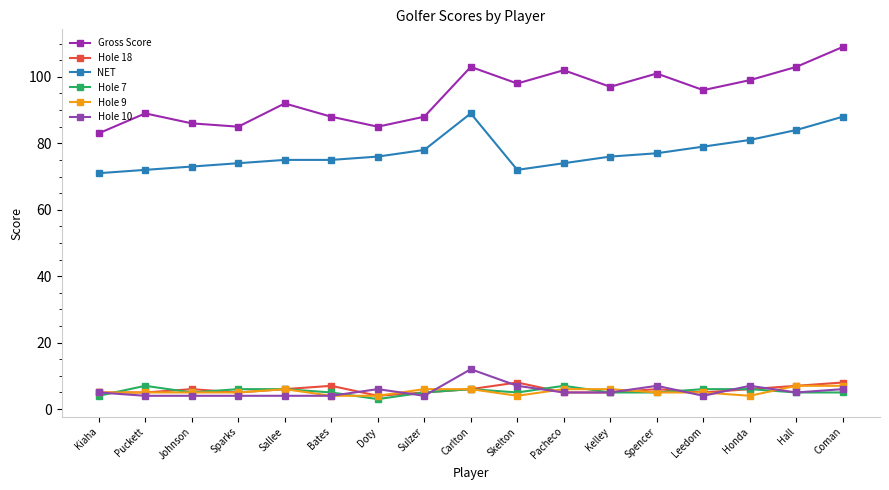

Is this an area chart (filled region under the line)?

No